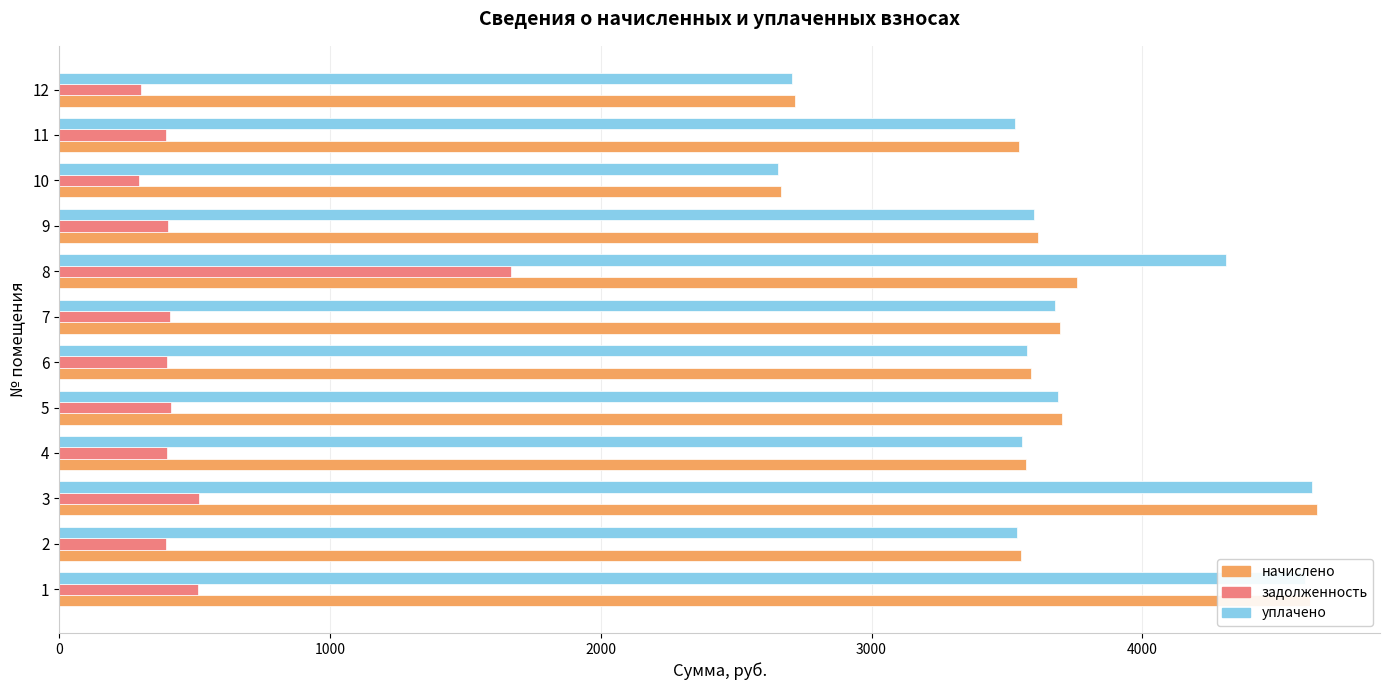

What is the greatest value displayed?

4645.8